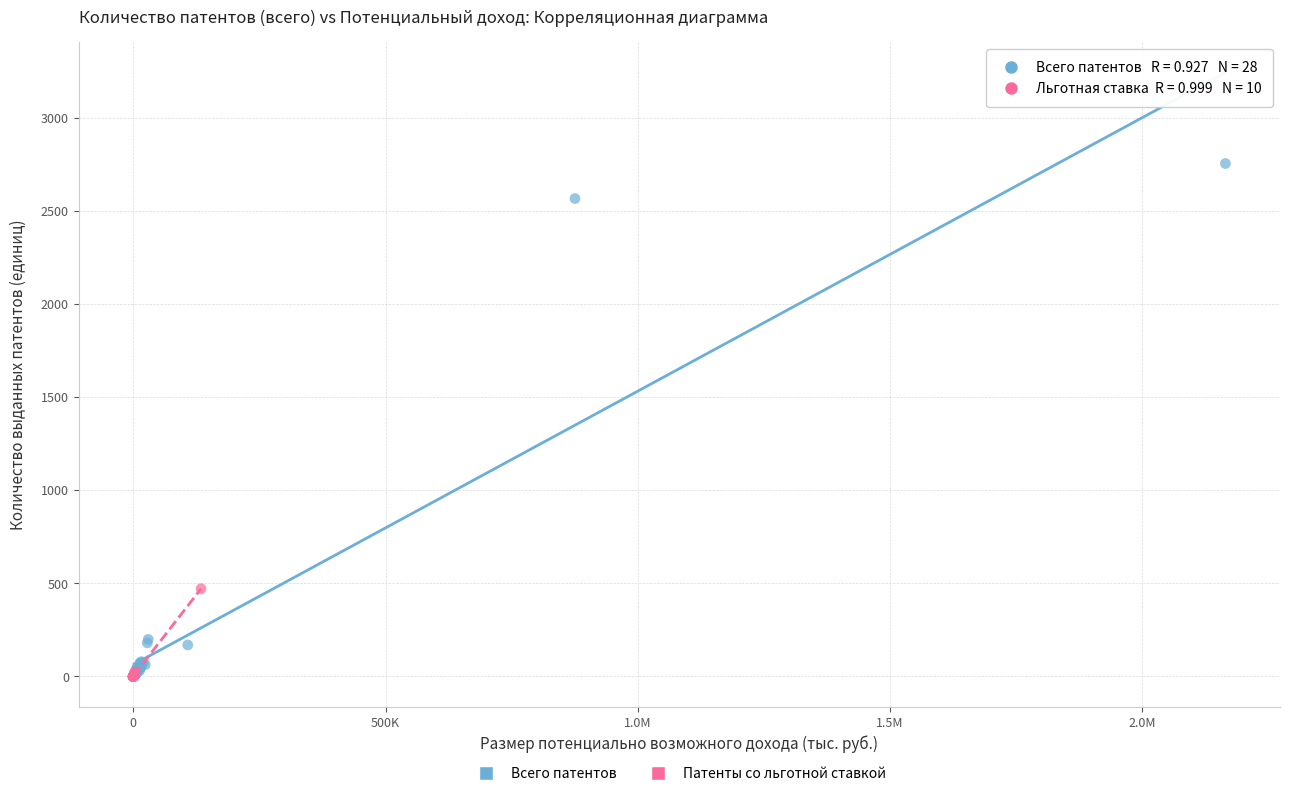

Which series contains the highest Y value?

Всего патентов